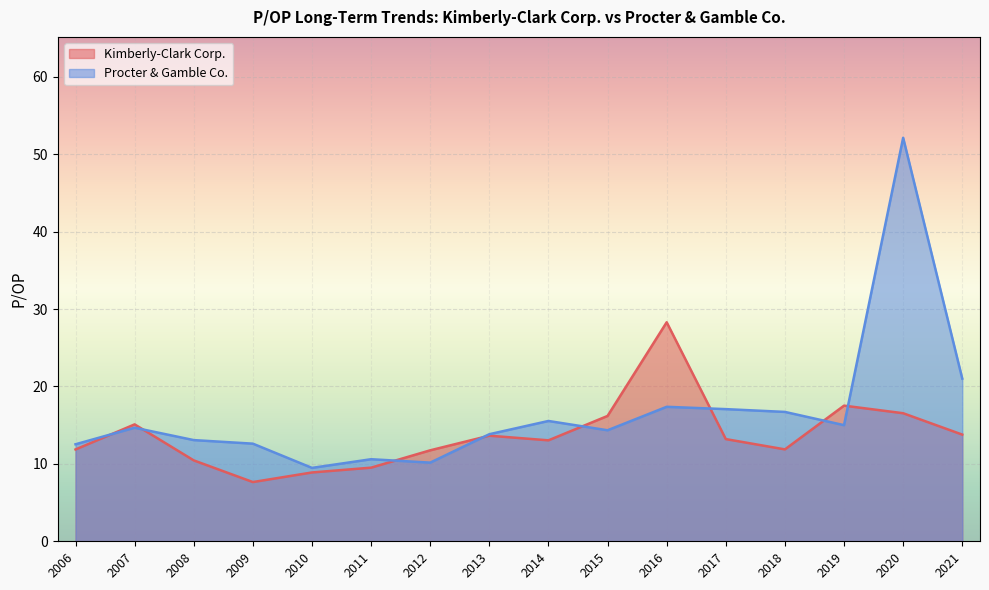

How many interior local valleys does the Kimberly-Clark Corp. series have?

3